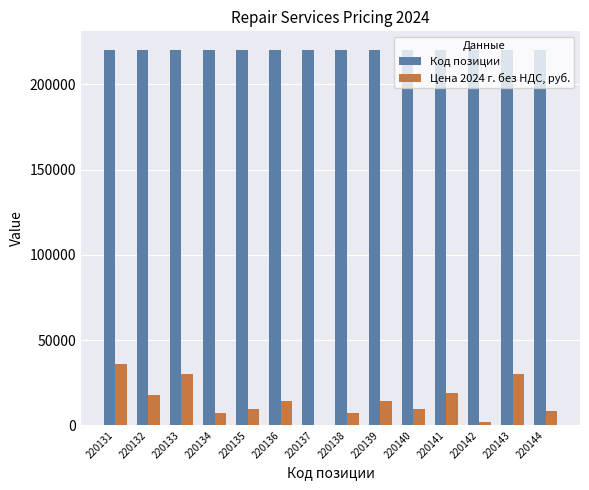

Count the number of data series in this chart.

2